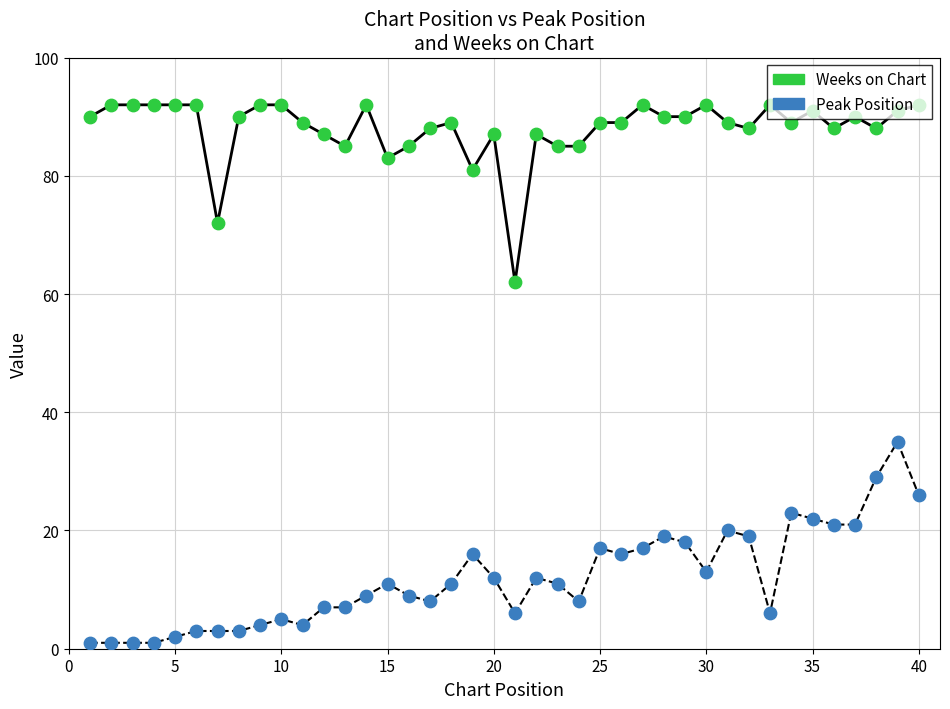

Which series has the largest total across all categories?

Weeks on Chart